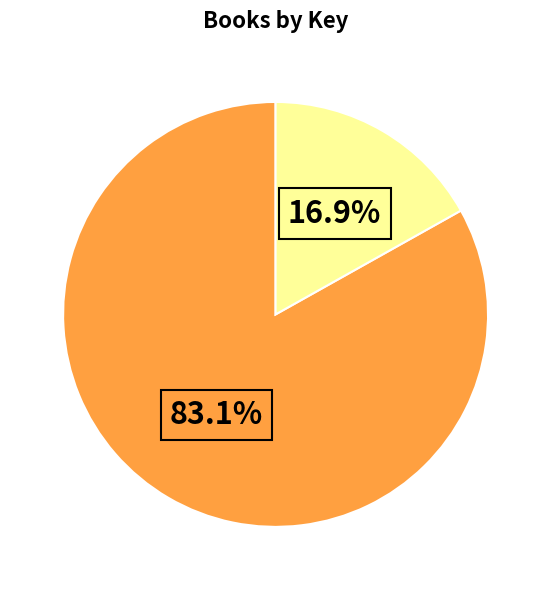

Is there any slice that represents more than half of the pie?

Yes